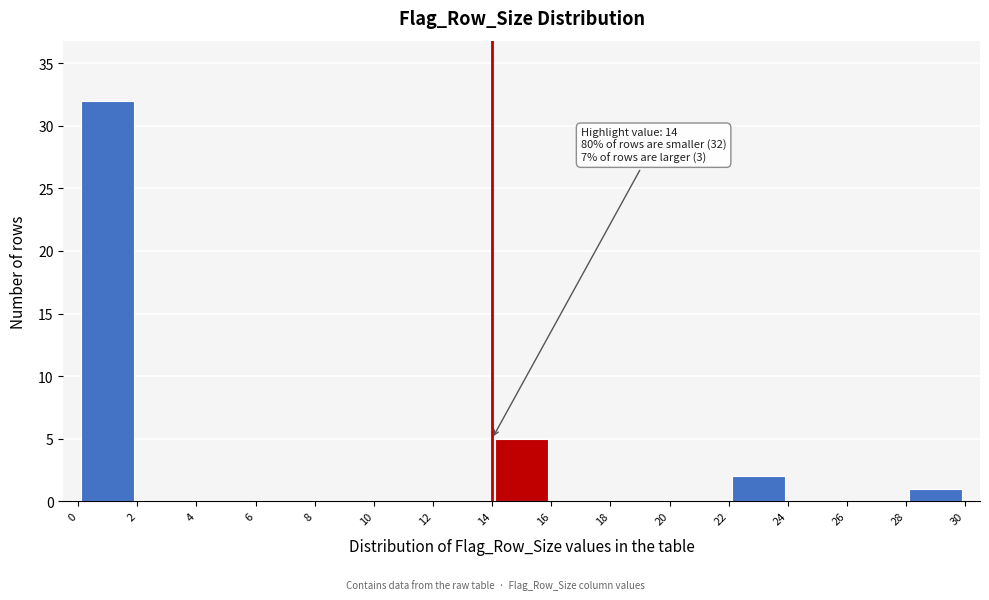

Which range on the x-axis has the tallest bar?

0 to 2